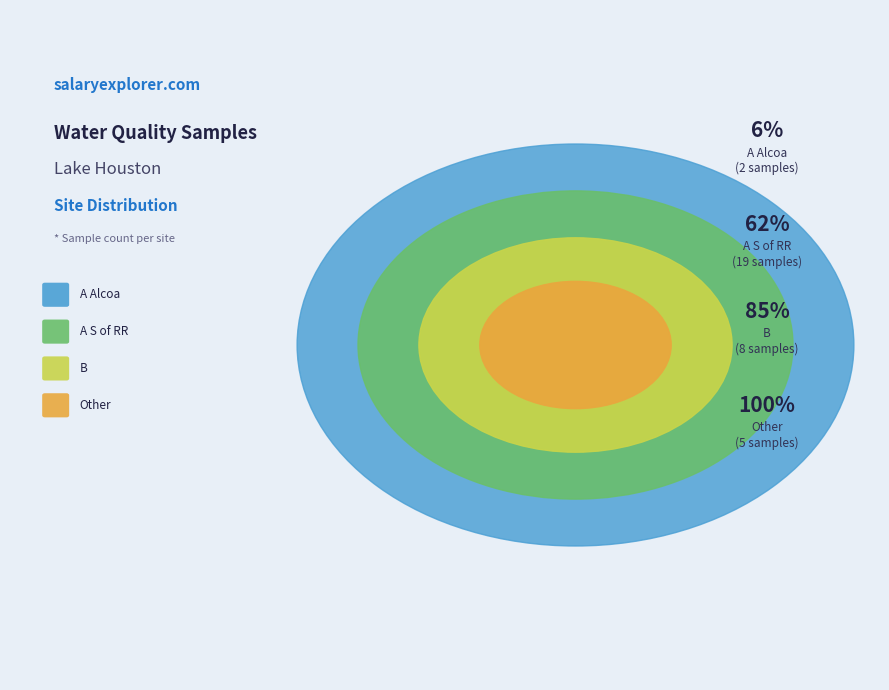

Which has a higher value, A S of RR or A S of RR?

A S of RR